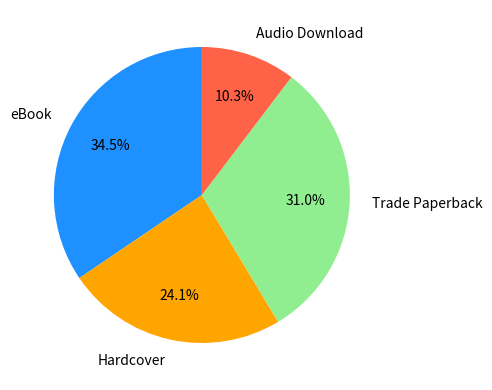

To the nearest percent, what is the average slice percentage?

25%